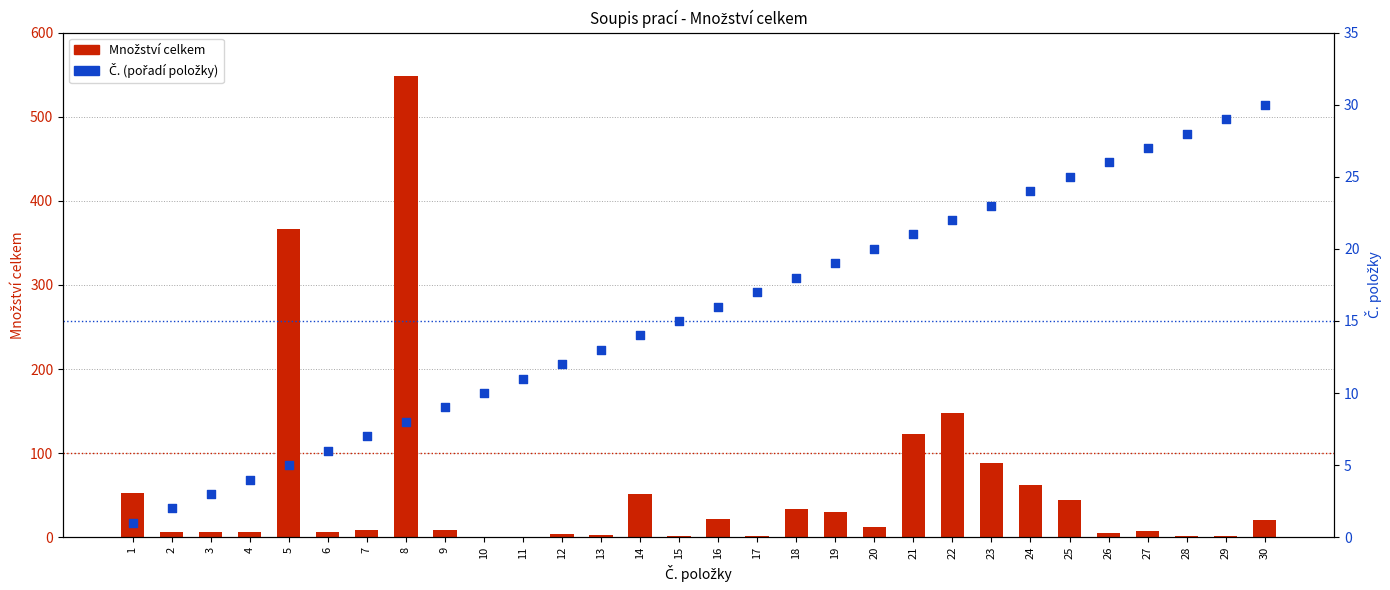

Which series reaches the maximum Y coordinate?

Množství celkem